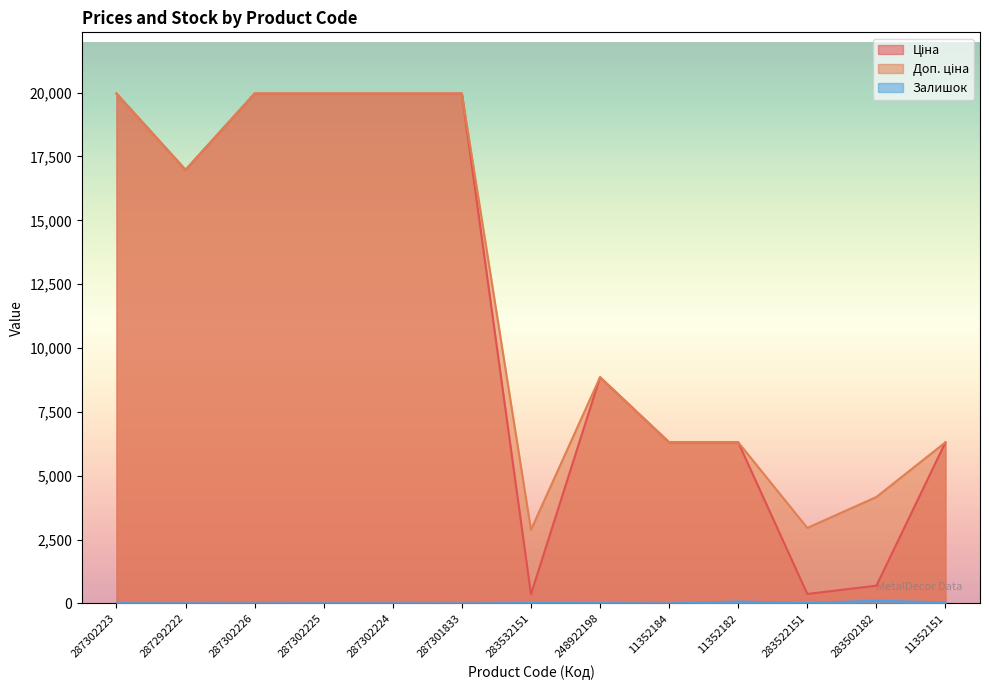

Reading left to right, transcribe all the data shown in this chart.

Ціна: 287302223=19964.2	287292222=16976.3	287302226=19964.2	287302225=19964.2	287302224=19964.2	287301833=19964.2	283532151=359.9	248922198=8856.7	11352184=6308.8	11352182=6308.8	283522151=369.5	283502182=694.3	11352151=6308.8
Доп. ціна: 287302223=19964.2	287292222=16976.3	287302226=19964.2	287302225=19964.2	287302224=19964.2	287301833=19964.2	283532151=2878.8	248922198=8856.7	11352184=6308.8	11352182=6308.8	283522151=2955.8	283502182=4165.6	11352151=6308.8
Залишок: 287302223=7.0	287292222=4.0	287302226=1.0	287302225=5.0	287302224=3.0	287301833=0.0	283532151=14.0	248922198=11.0	11352184=0.0	11352182=74.0	283522151=14.0	283502182=106.0	11352151=36.0